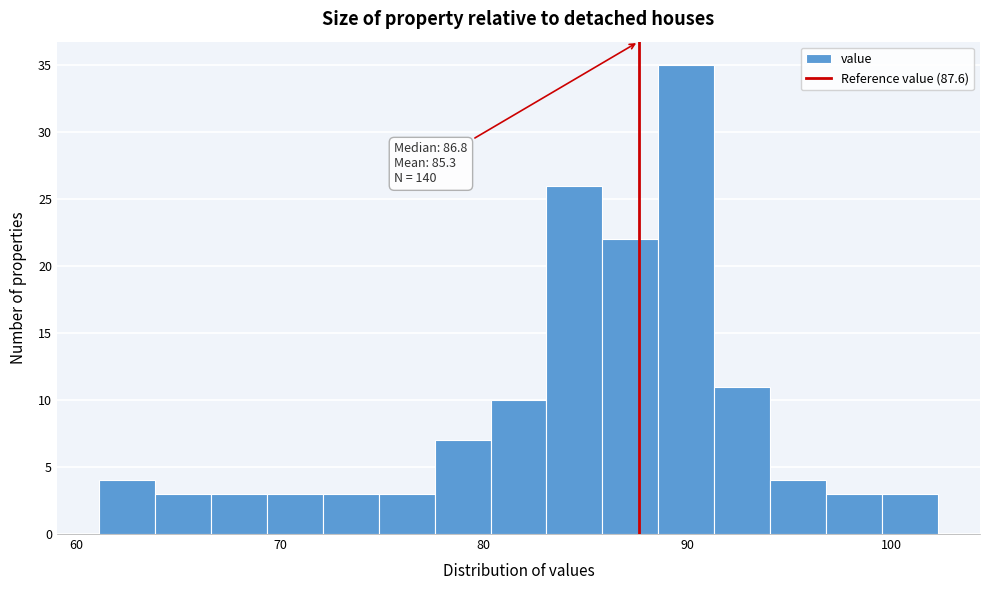

Around what value on the x-axis is the tallest bar? Give the approximate position of its centre, as read against the axis.

90